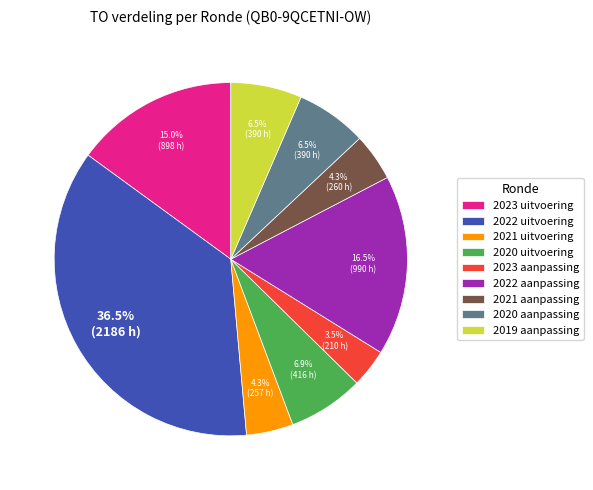

How many segments does this pie chart have?

9